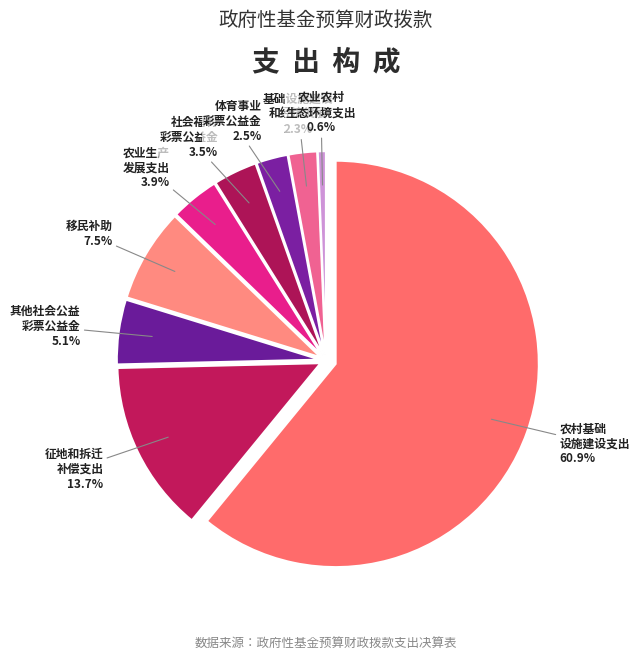

To the nearest percent, what percentage of the pie is 农村基础设施建设支出?

61%